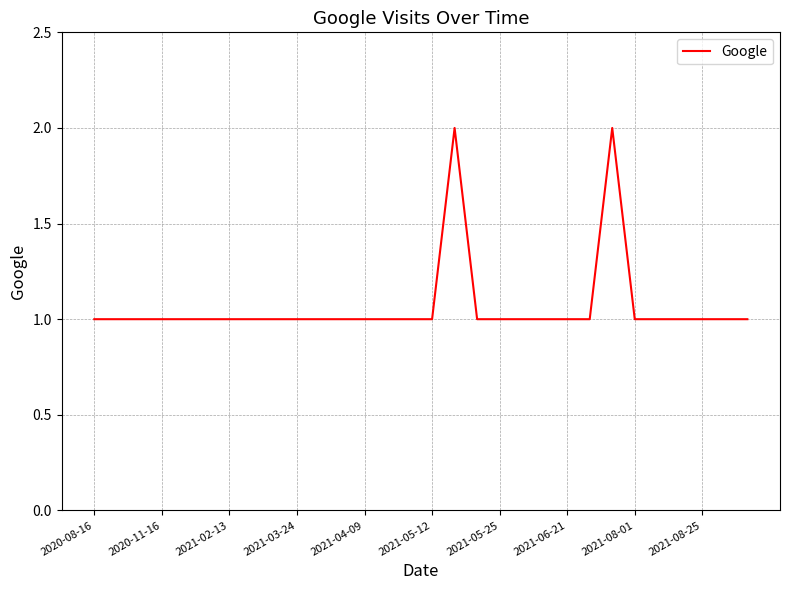

Count the values in the range 1 to 2.

30